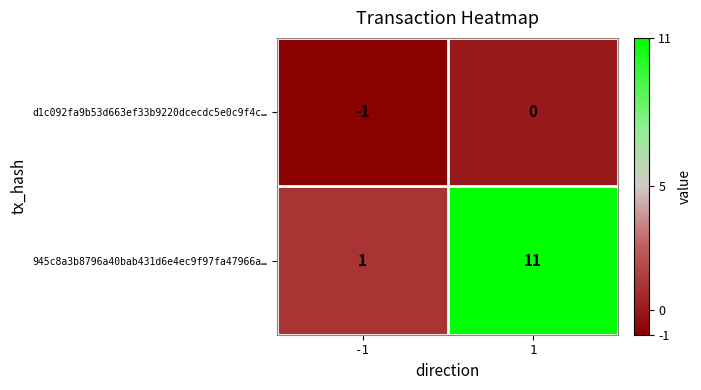

What is the difference between the maximum and minimum values in the 945c8a3b8796a40bab431d6e4ec9f97fa47966a… series?

10